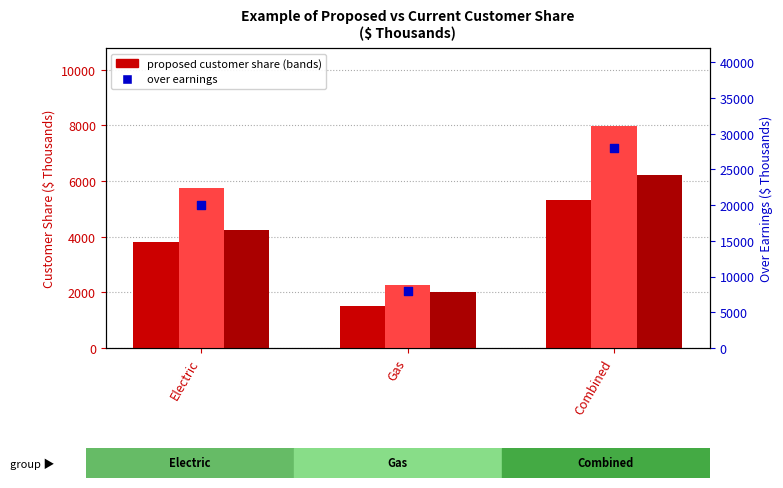

Which series reaches the minimum Y coordinate?

1st Band - 50%